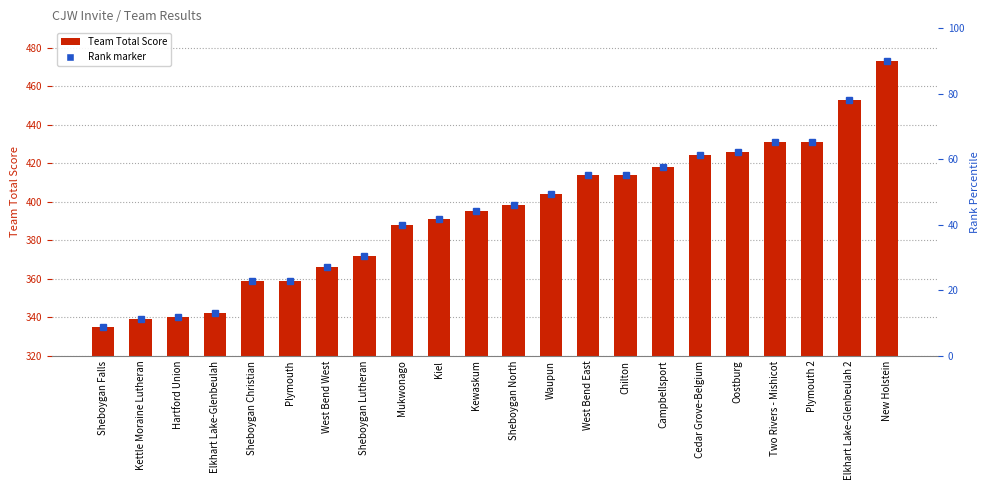

Does the chart contain stacked bars?

No